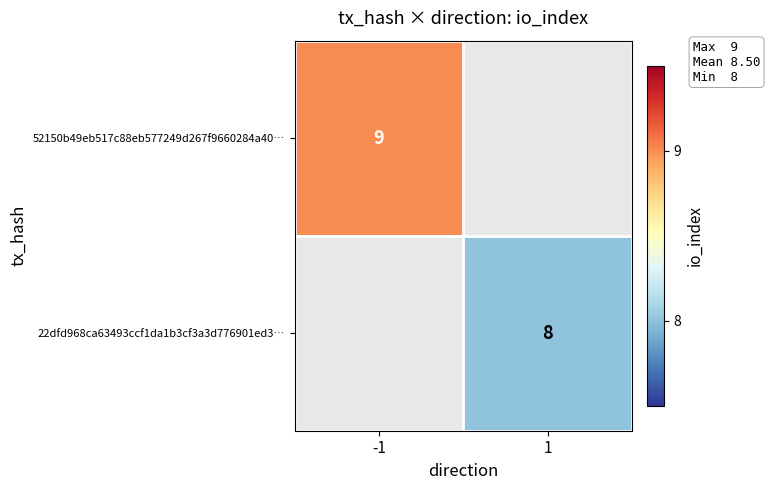

Is it true that 52150b49eb517c88eb577249d267f9660284a40… equals 9 at -1?

True